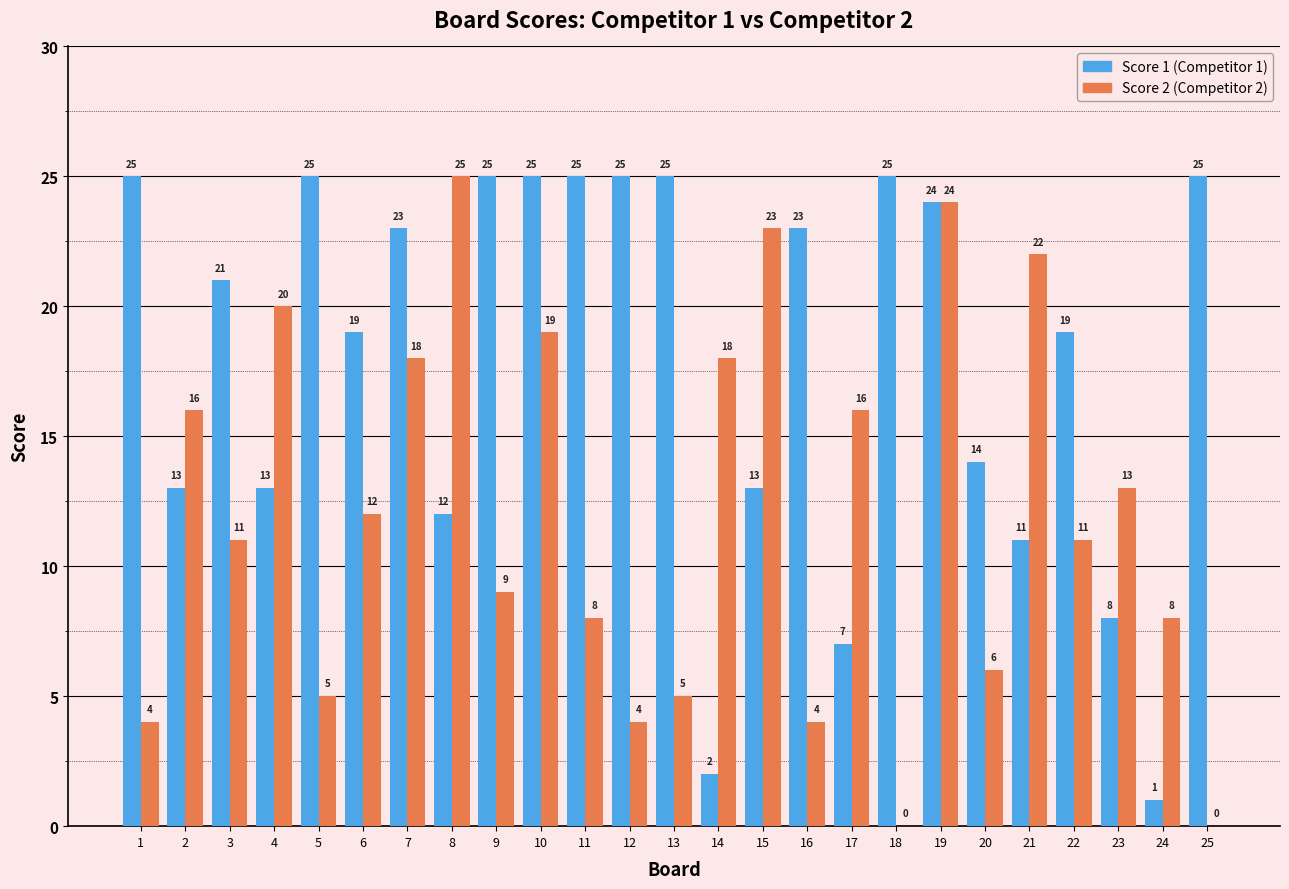

At which category is the sum across all series the highest?

19